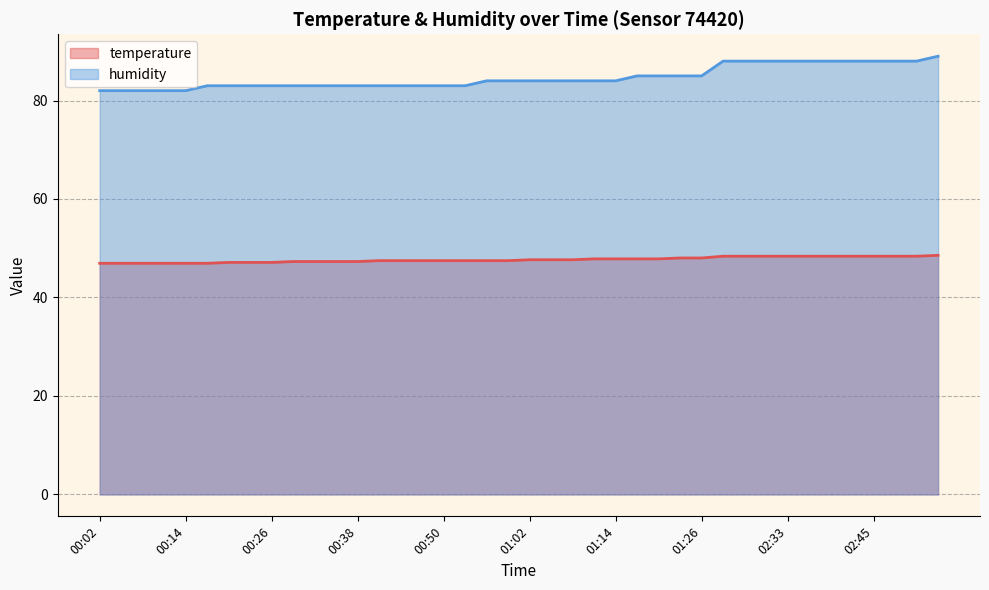

Rank the series at 00:56 from highest to lowest value.

humidity, temperature